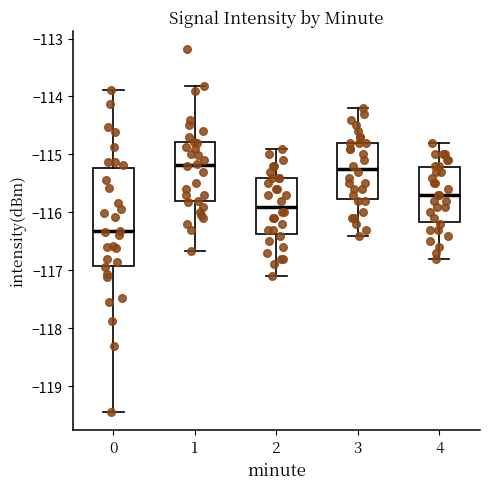

Reading left to right, read every box against the y-axis: the position of its median line, the range the box covers, and the ends of its whiskers. The values are not printed on the chart, so give them approximately, as read against the axis.

0: median -116.3, box -116.9 to -115.2, whiskers -119.4 to -113.9
1: median -115.2, box -115.8 to -114.8, whiskers -116.7 to -113.8
2: median -115.9, box -116.4 to -115.4, whiskers -117.1 to -114.9
3: median -115.2, box -115.8 to -114.8, whiskers -116.4 to -114.2
4: median -115.7, box -116.2 to -115.2, whiskers -116.8 to -114.8